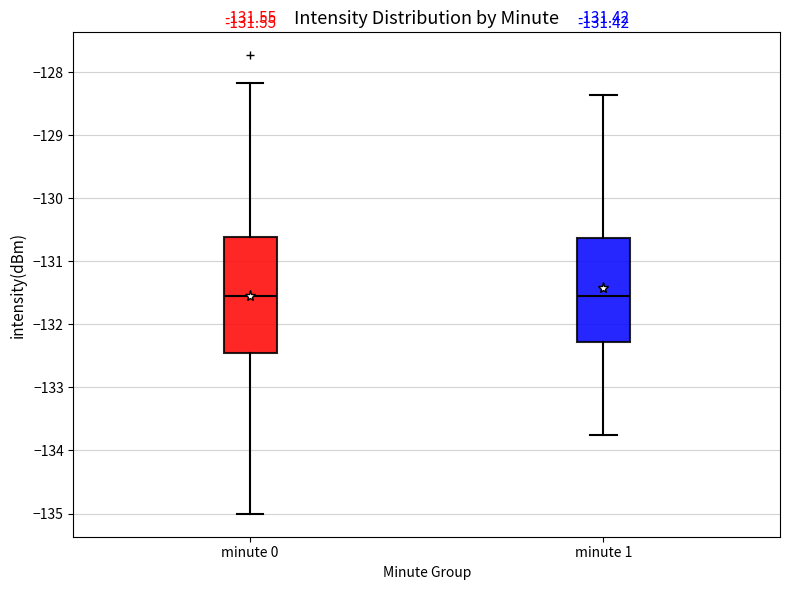

Which box is the tallest, from its lower edge to its upper edge?

minute 0